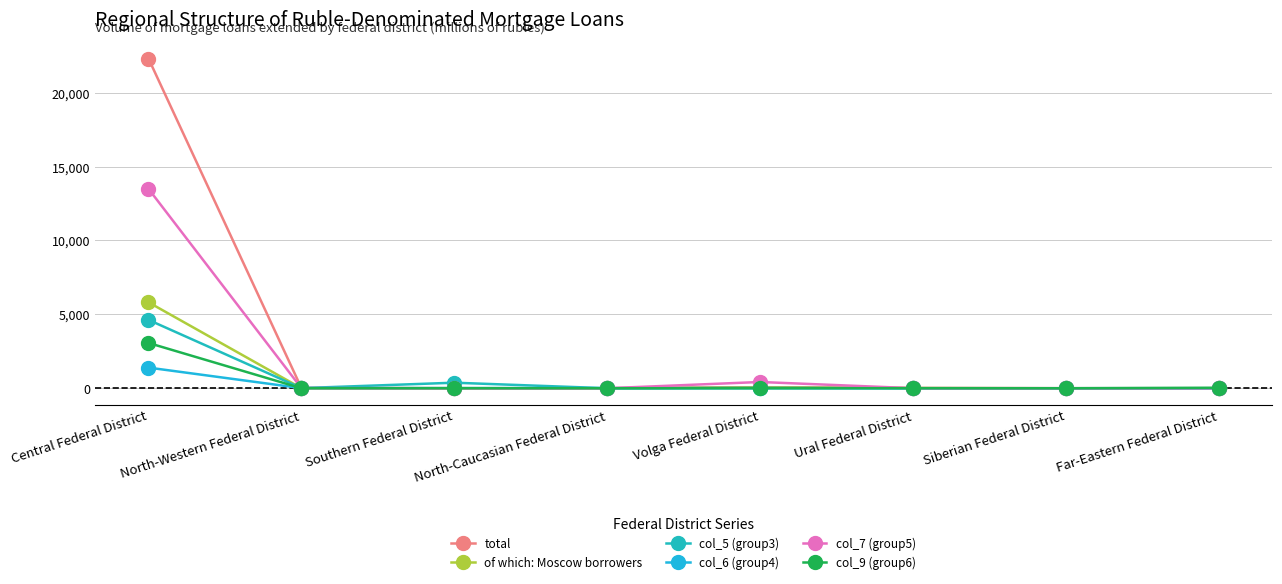

True or false: col_7 (group5) has a value of -6229 at Southern Federal District.

False